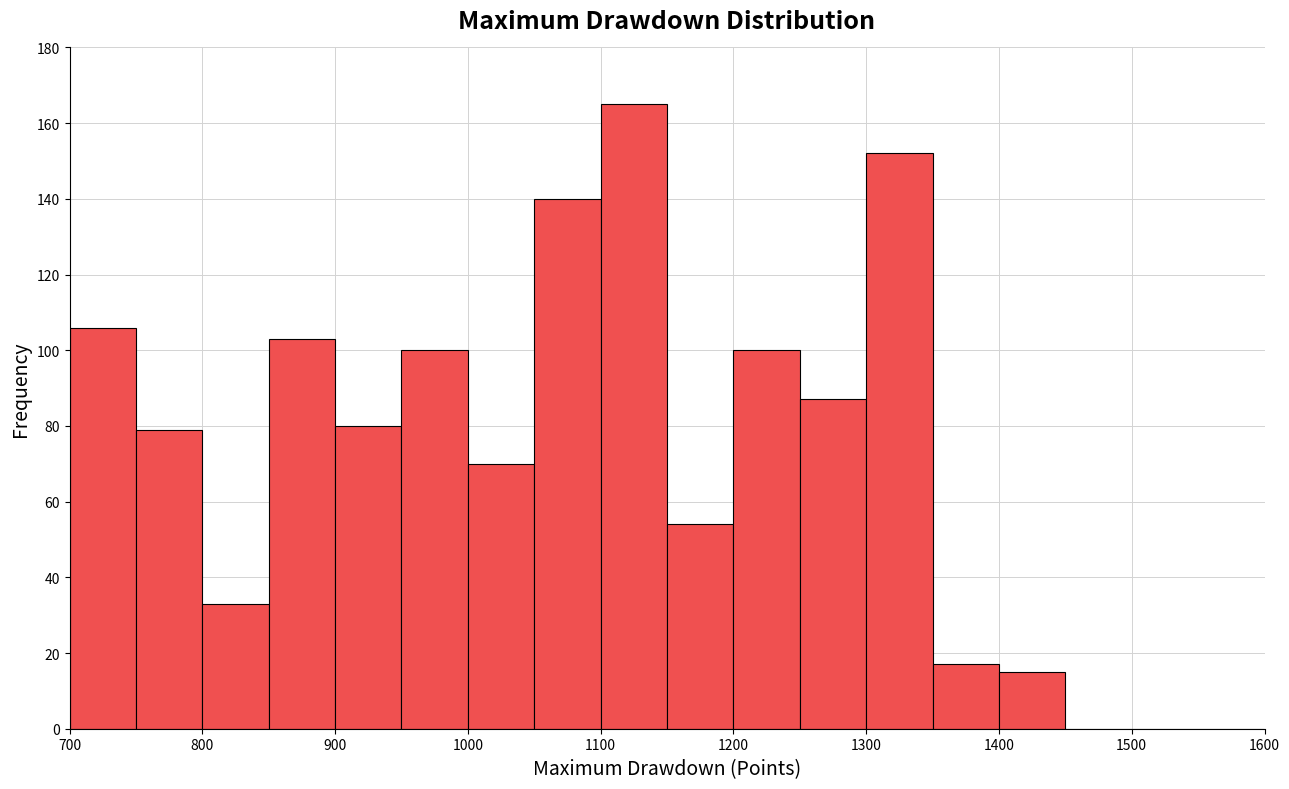

Reading left to right, list every bar in this chart as the range it spans on the x-axis followed by its height. The values are not printed on the chart, so give them approximately, as read against the axis.

700 to 750: 106
750 to 800: 80
800 to 850: 34
850 to 900: 104
900 to 950: 80
950 to 1000: 100
1000 to 1050: 70
1050 to 1100: 140
1100 to 1150: 166
1150 to 1200: 54
1200 to 1250: 100
1250 to 1300: 88
1300 to 1350: 152
1350 to 1400: 18
1400 to 1450: 16
1450 to 1500: 0
1500 to 1550: 0
1550 to 1600: 0